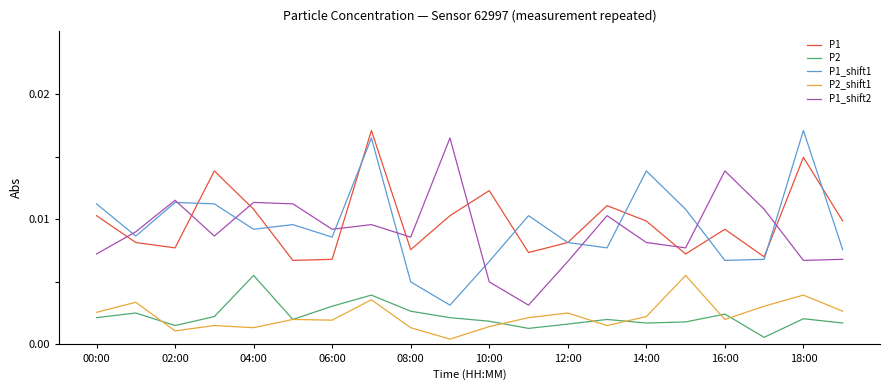

True or false: P2 and P1 intersect in this chart.

False